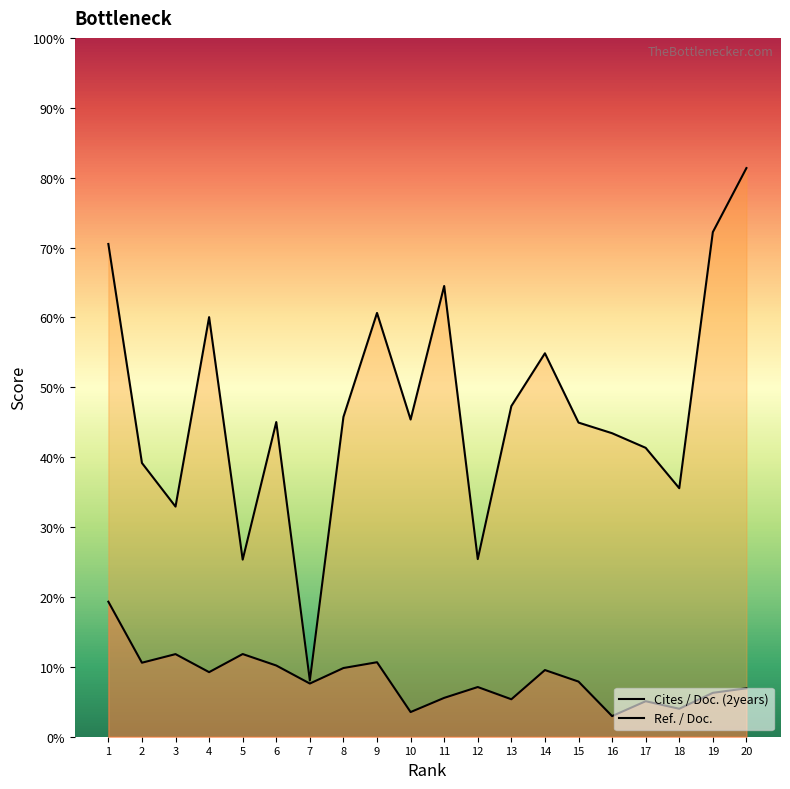

The value of Cites / Doc. (2years) at 12 is 12.3. True or false?

False